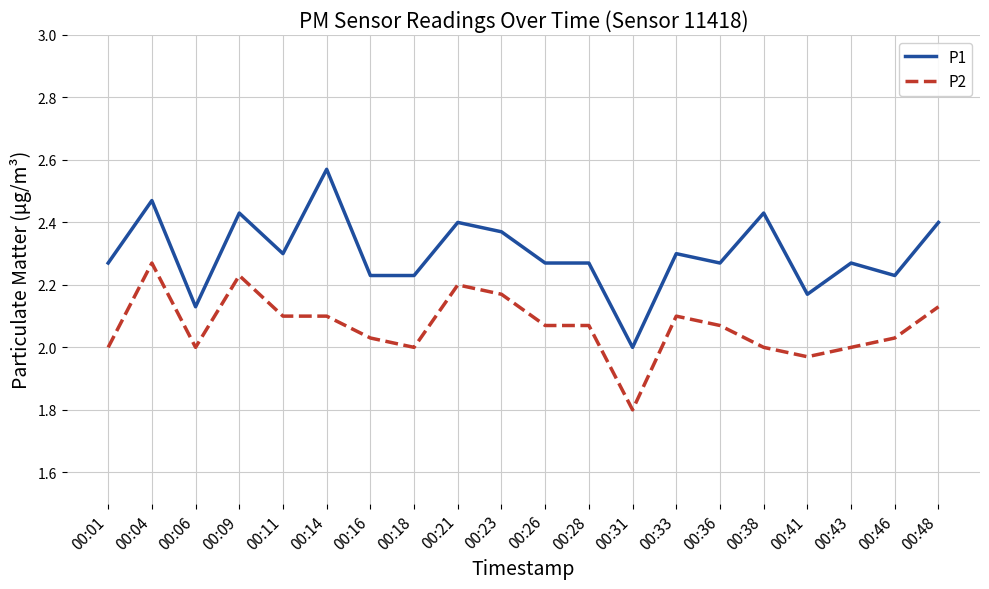

List the series in order of their overall mean, highest first.

P1, P2